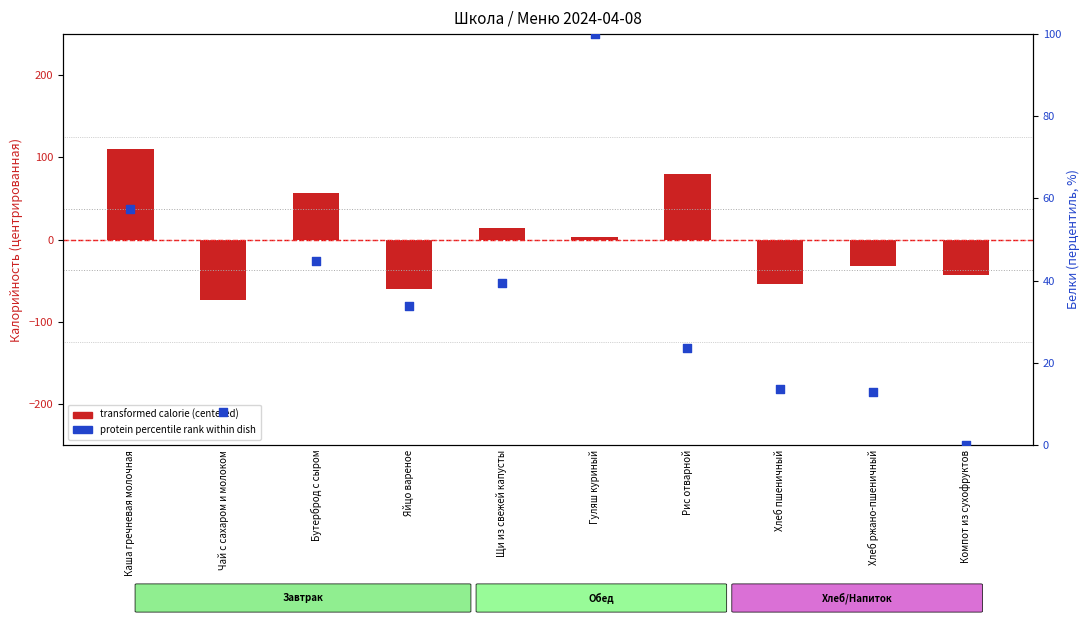

Which series reaches the maximum Y coordinate?

transformed calorie (centered)